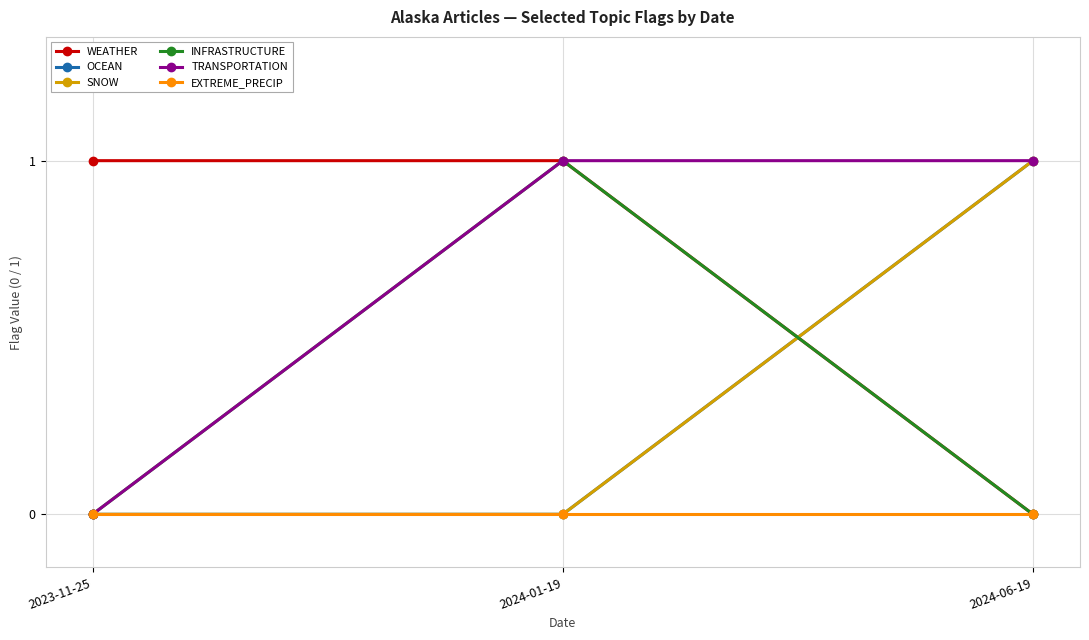

What is the maximum value for WEATHER?

1